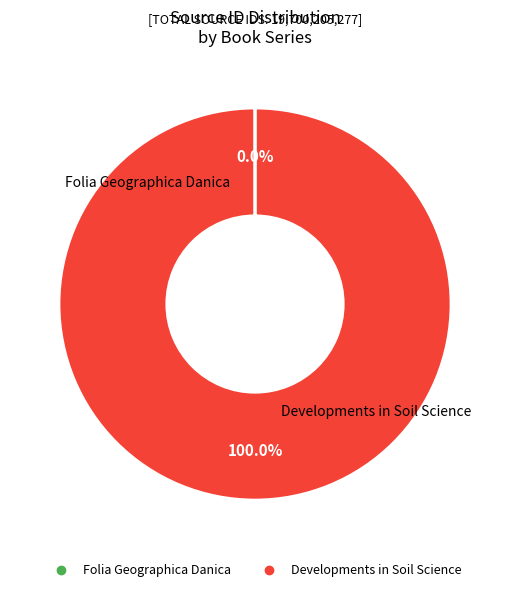

Is Developments in Soil Science the majority of the pie?

Yes